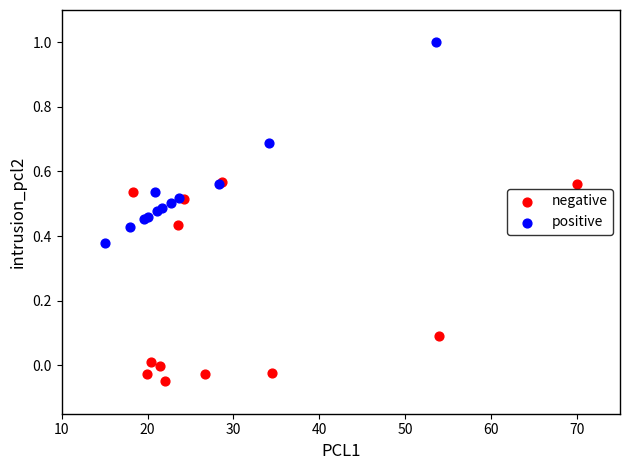

Which series reaches the minimum Y coordinate?

negative